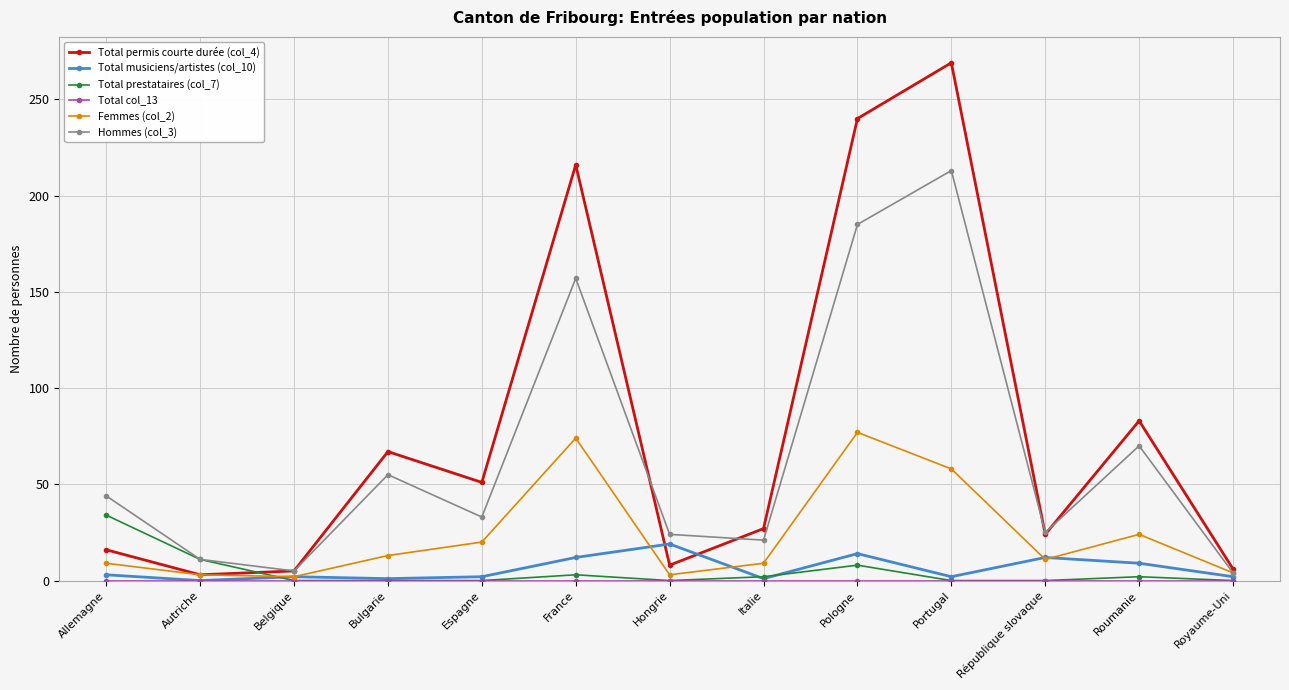

How many data points in Hommes (col_3) are less than 33?

6